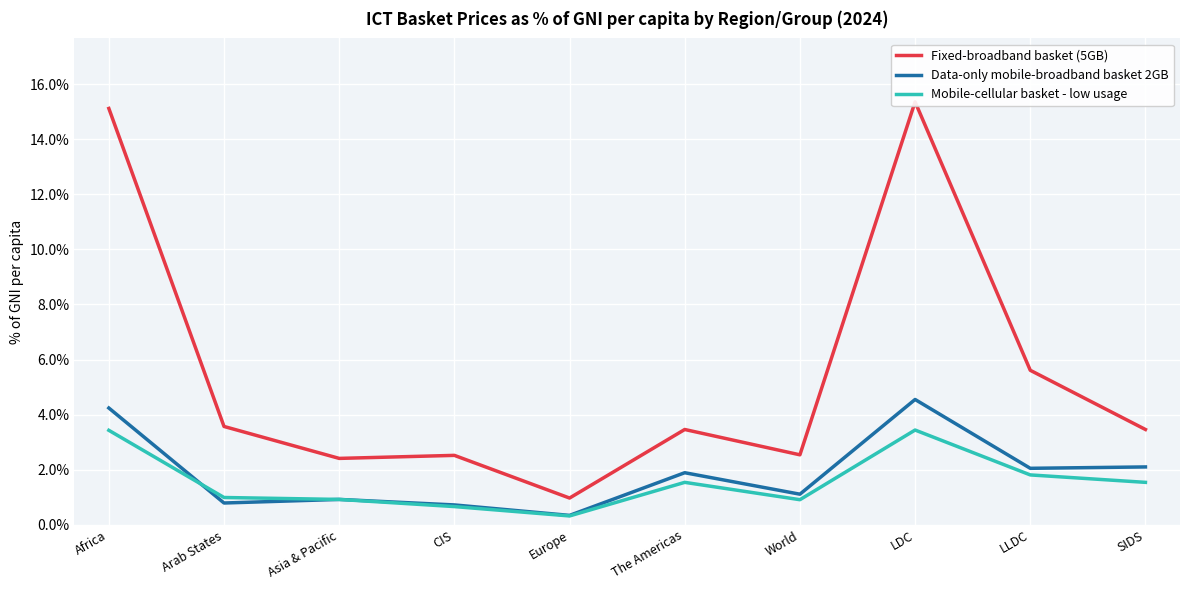

At which category does Mobile-cellular basket - low usage reach its first local peak?

The Americas